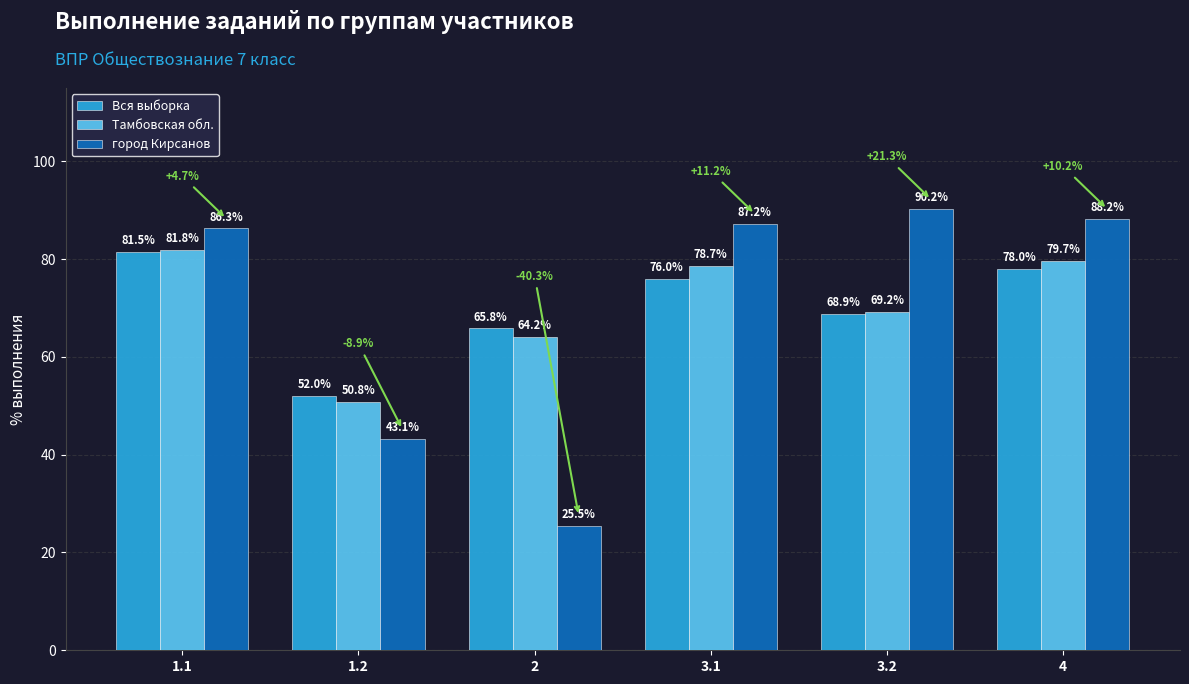

What is the sum of the Вся выборка values at 3.1 and 1.2?

128.0